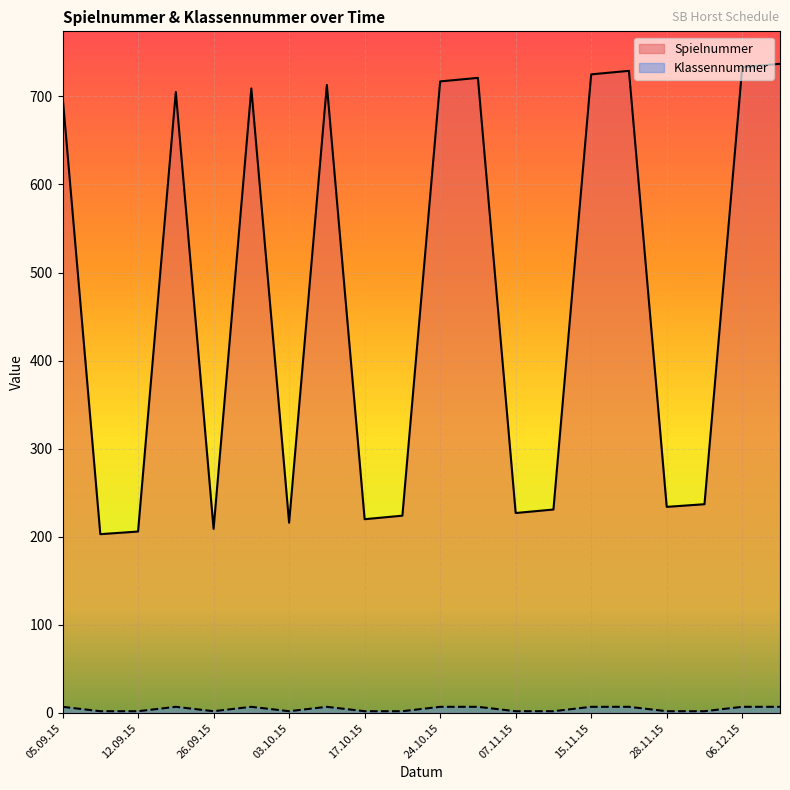

The Spielnummer series shows 713 at 10.10.15. True or false?

True